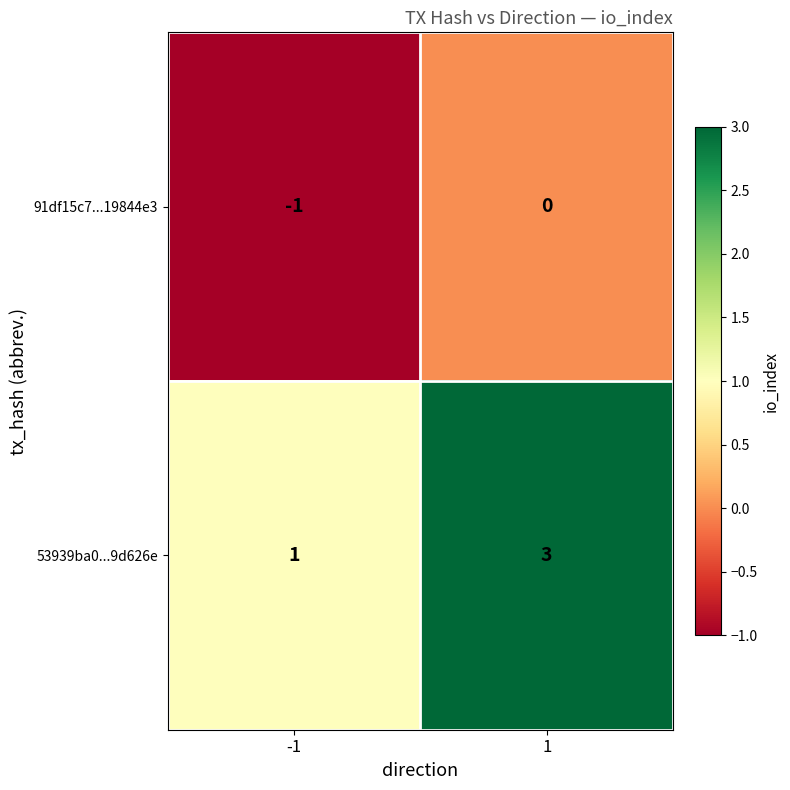

Which series changed the most between -1 and 1?

53939ba0...9d626e